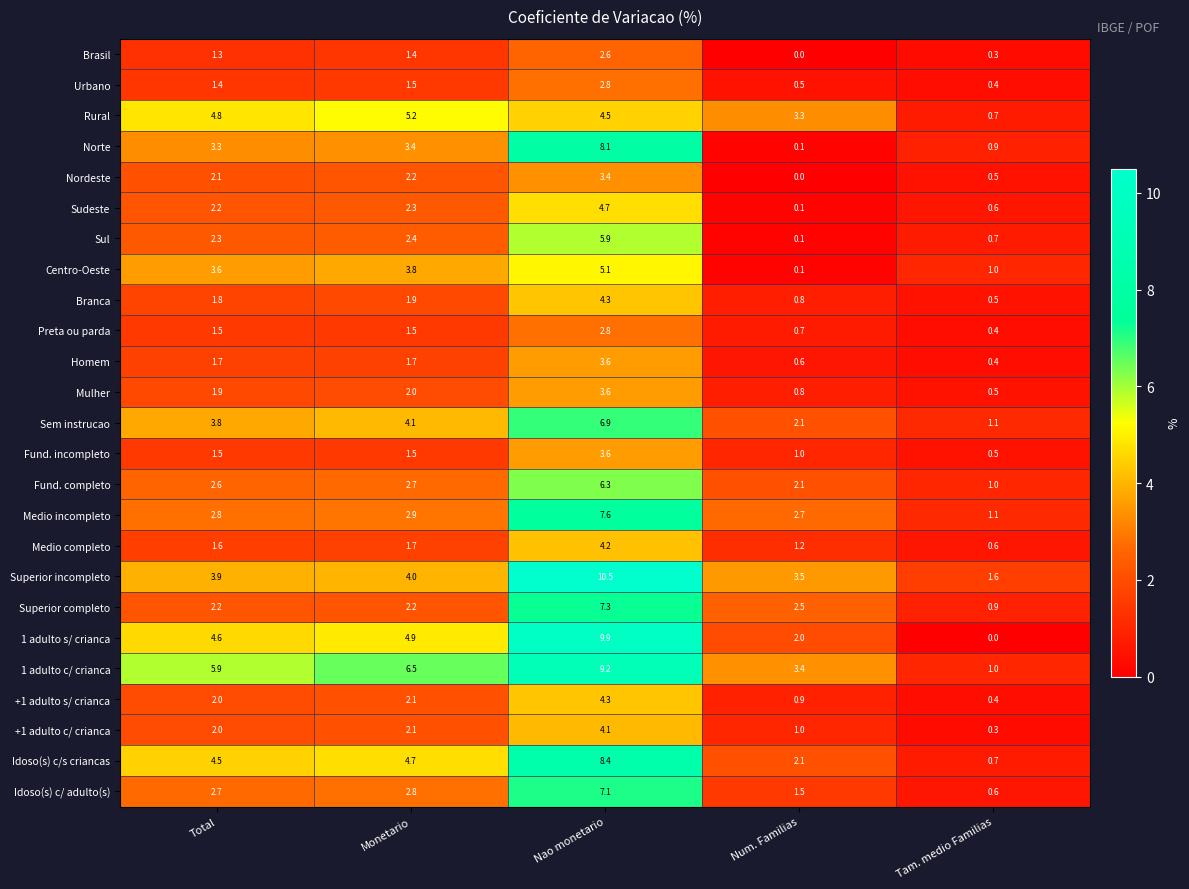

At which label does Nordeste first exceed 2?

Total